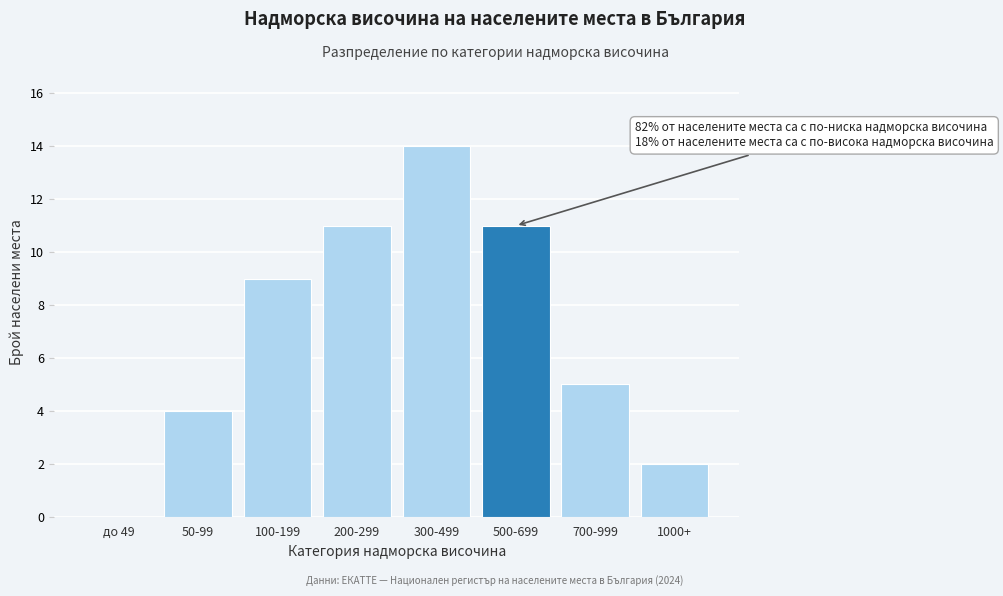

Reading left to right, what are all the values shown in this chart?

до 49=0	50-99=4	100-199=9	200-299=11	300-499=14	500-699=11	700-999=5	1000+=2